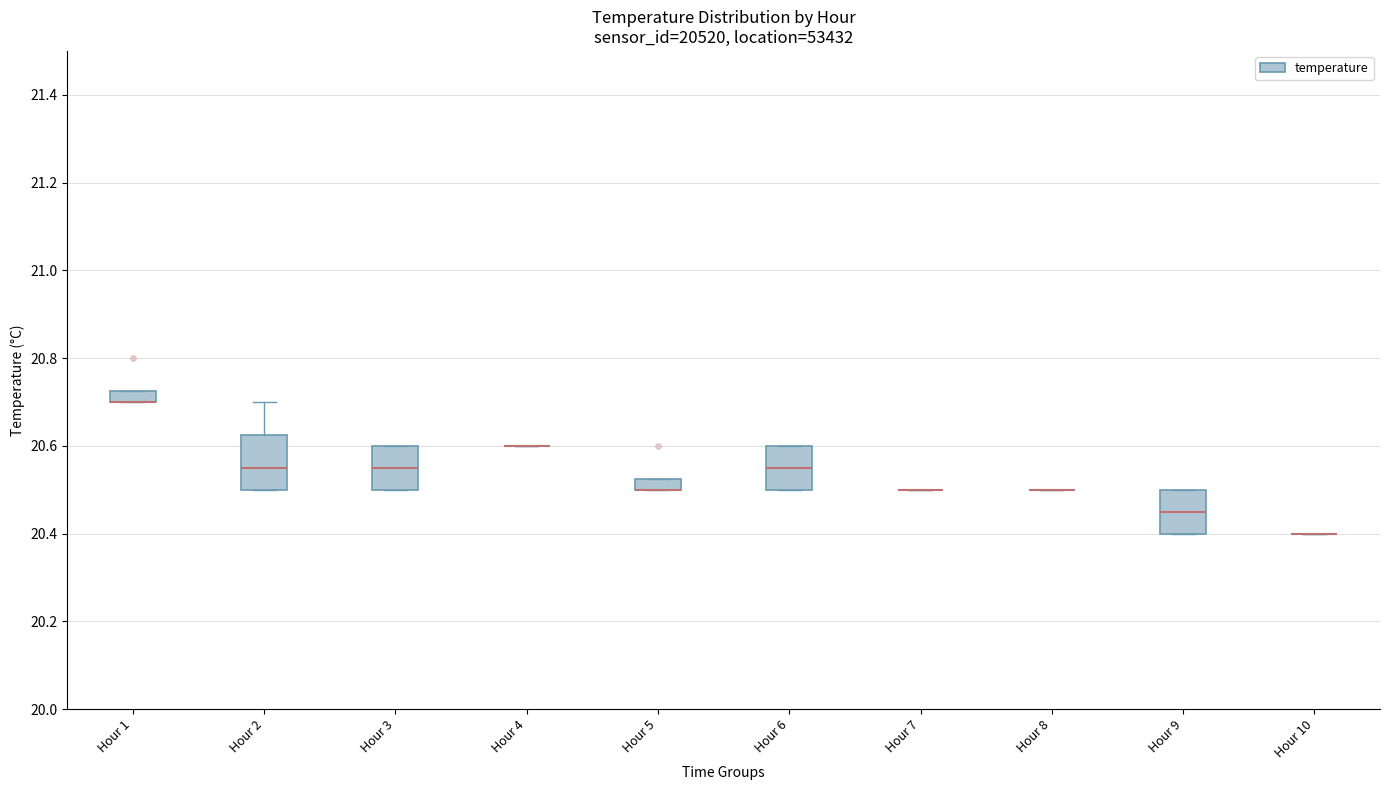

Which box is the tallest, from its lower edge to its upper edge?

Hour 2